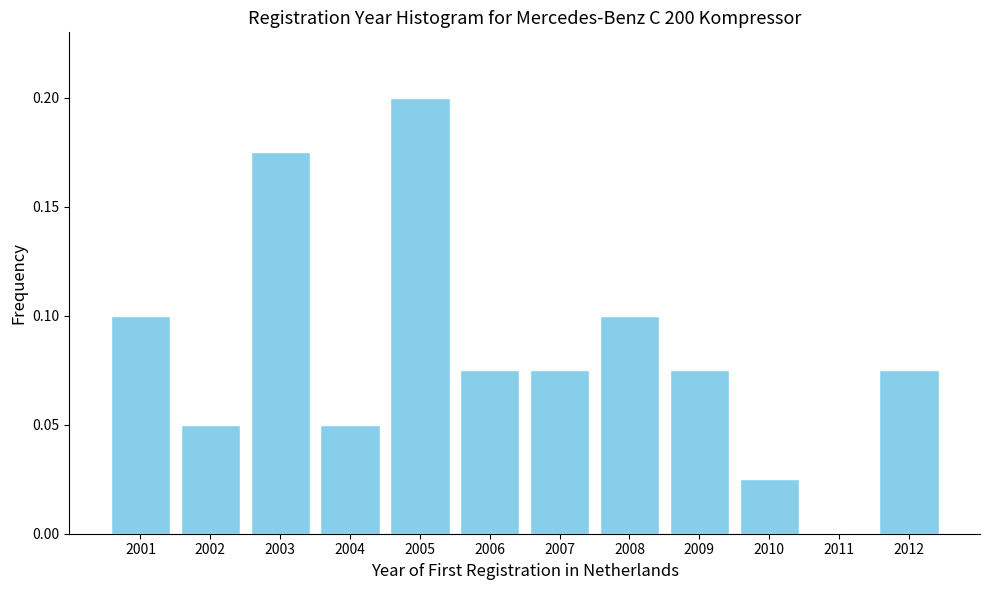

The chart shows a value of 0.1 at 2004. True or false?

True